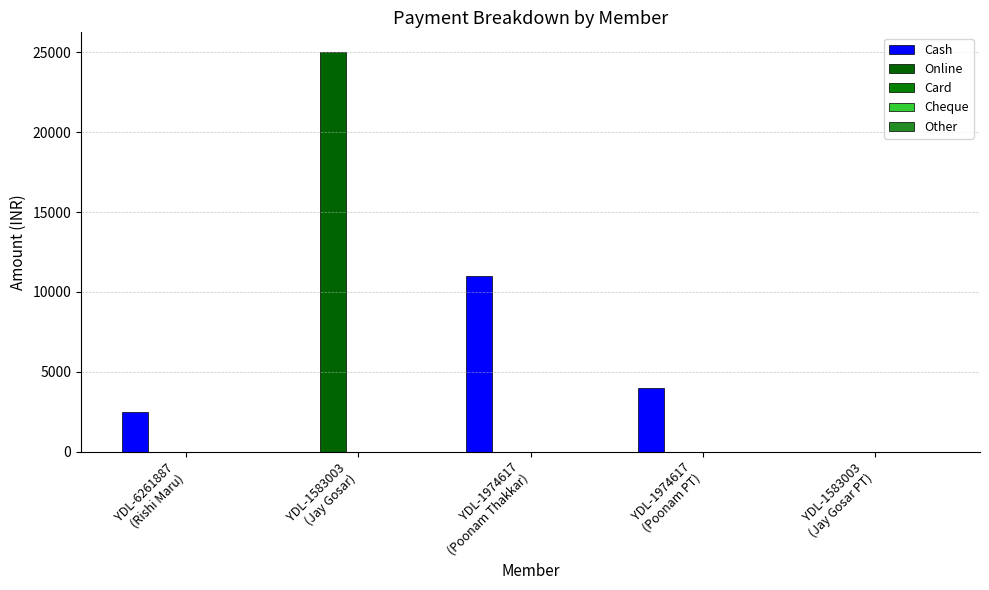

The value of Cash at YDL-1583003
(Jay Gosar) is 0. True or false?

True